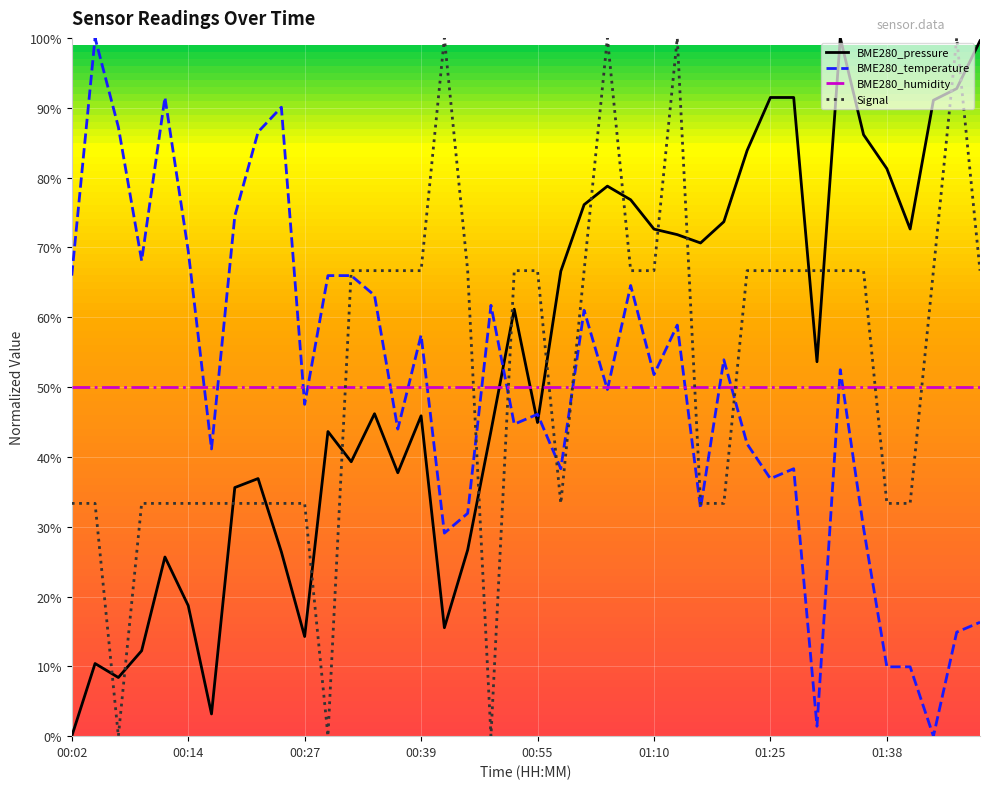

Is this an area chart (filled region under the line)?

No